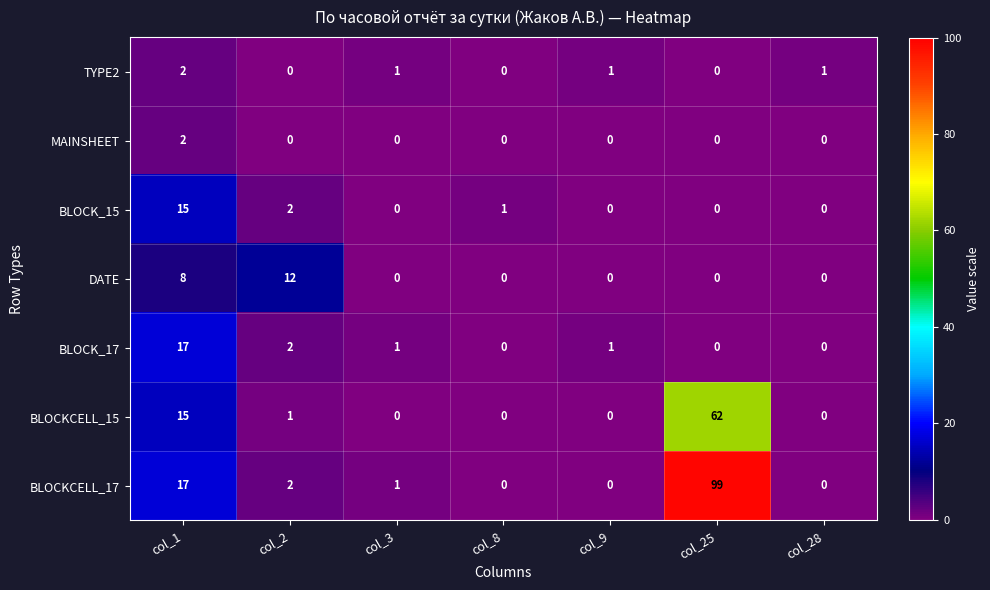

What is the total value across all series at col_1?

76